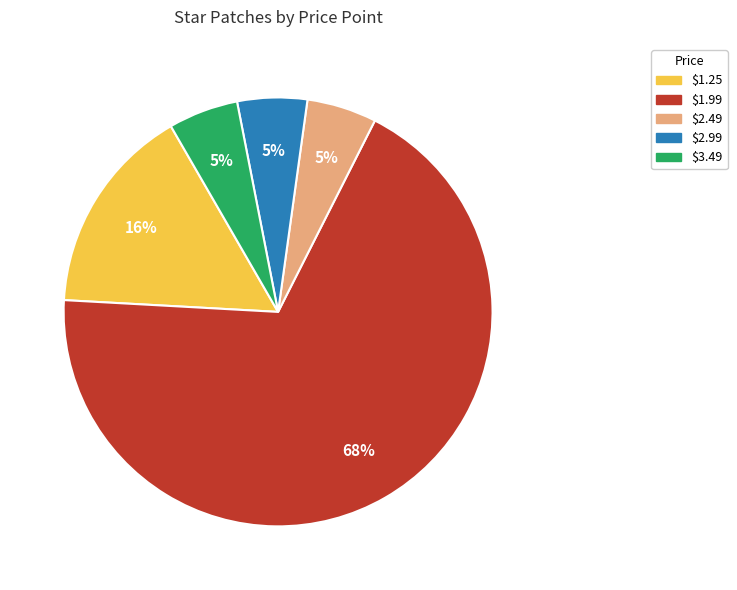

Is it true that $1.25 is 16% of the pie?

True